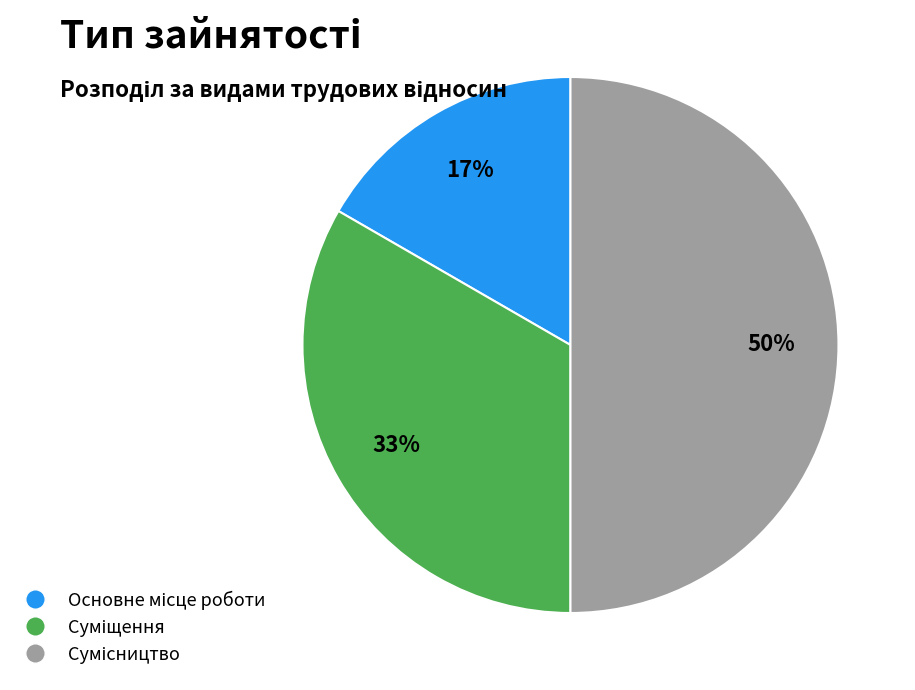

To the nearest percent, what is the difference between the largest and smallest slice percentages?

33%